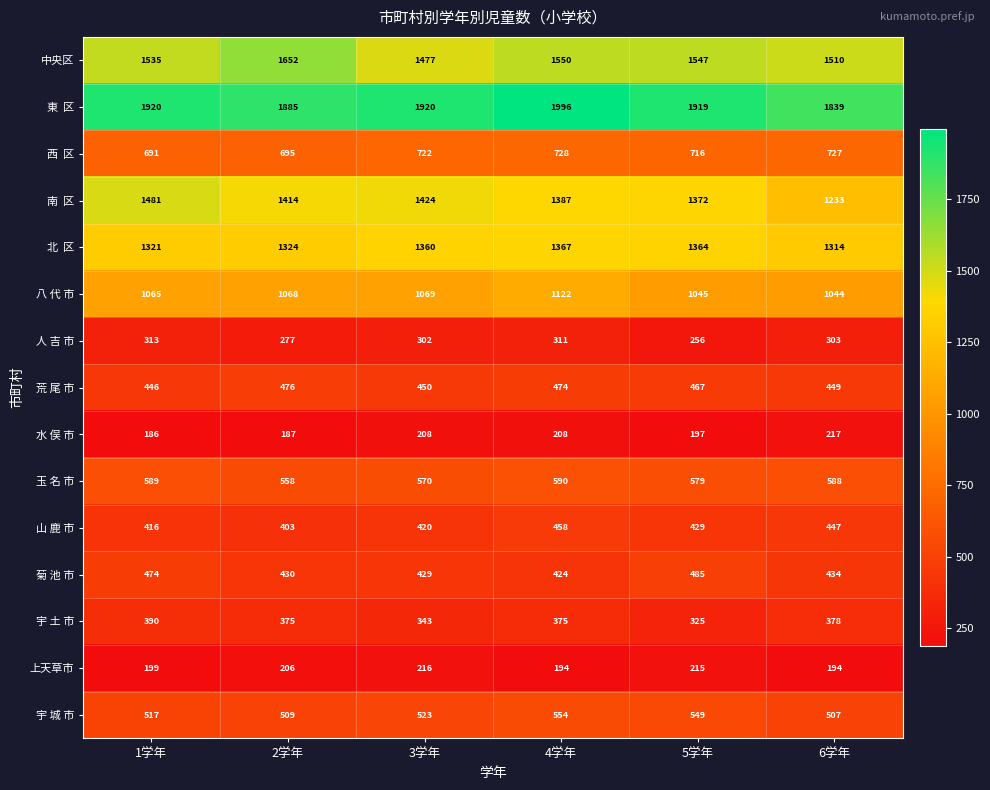

At which category does the chart reach its minimum across all series?

1学年